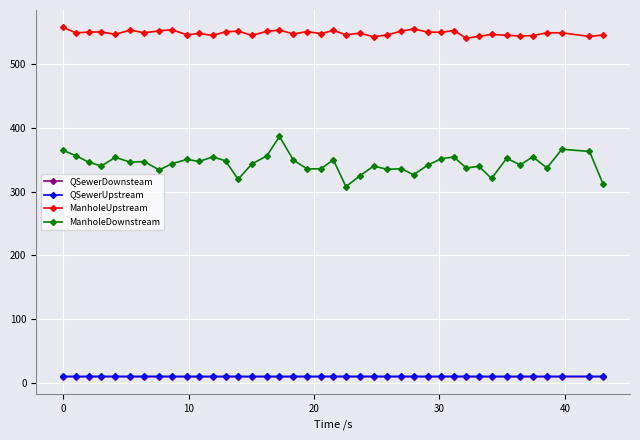

True or false: ManholeDownstream and QSewerDownsteam intersect in this chart.

False